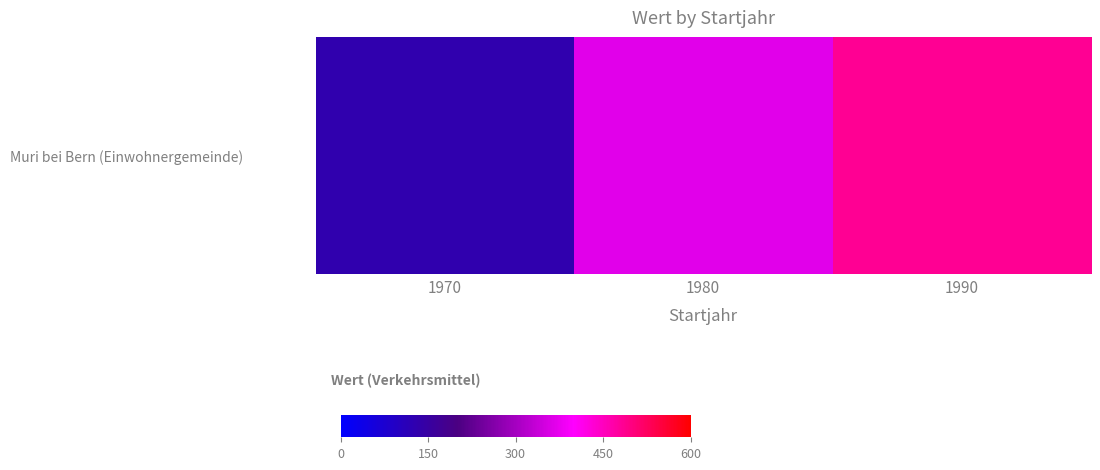

The value at 1990 is 108. True or false?

False